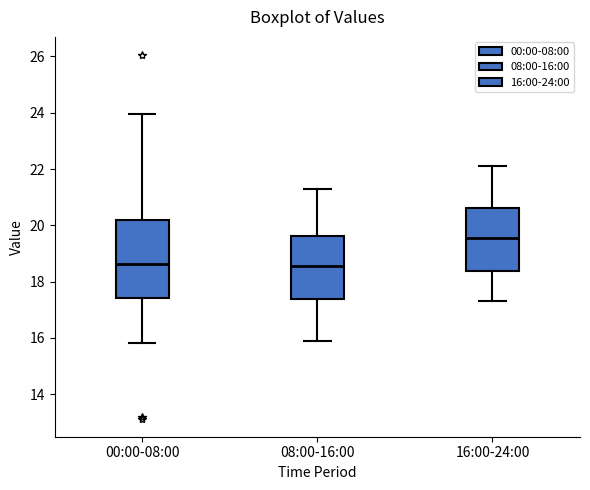

Which box's median line is the highest?

16:00-24:00